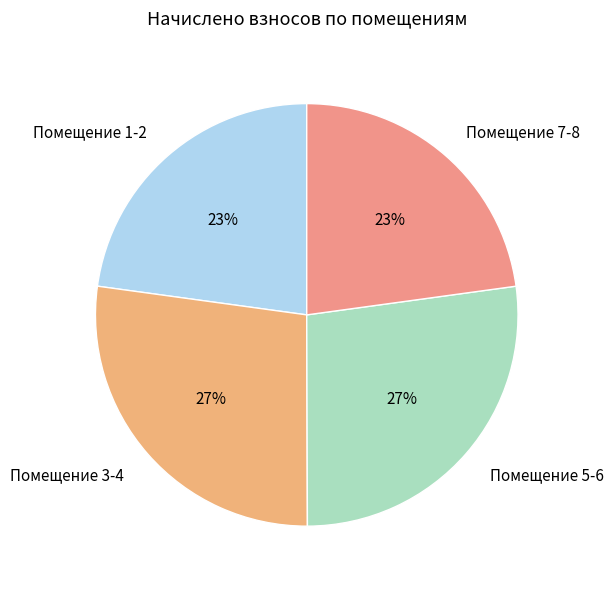

To the nearest percent, what portion does Помещение 5-6 represent?

27%